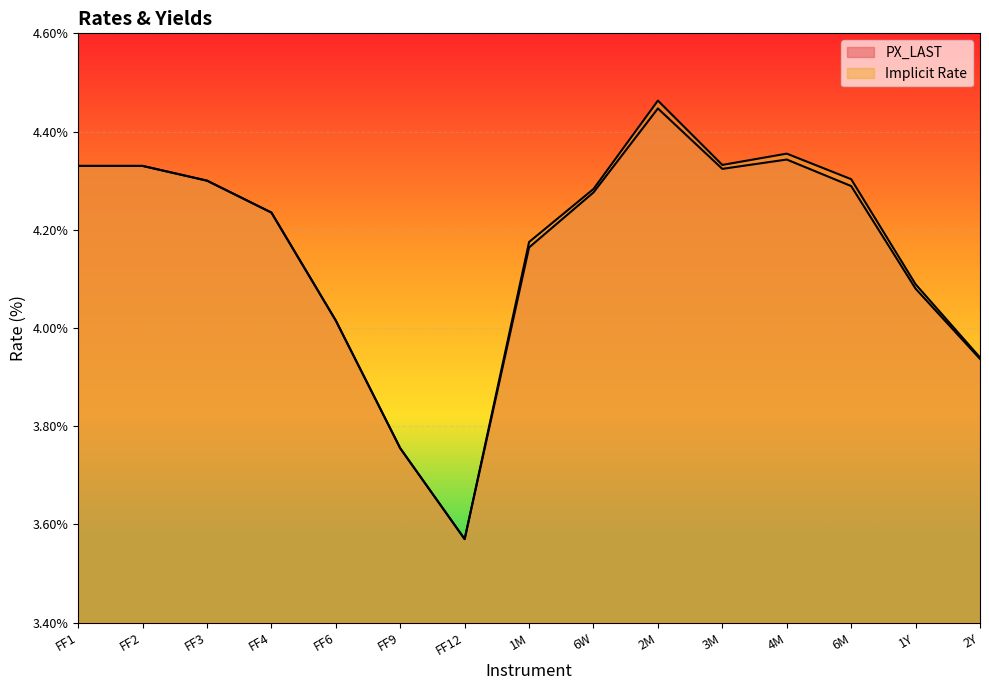

What is the greatest value displayed?

4.5